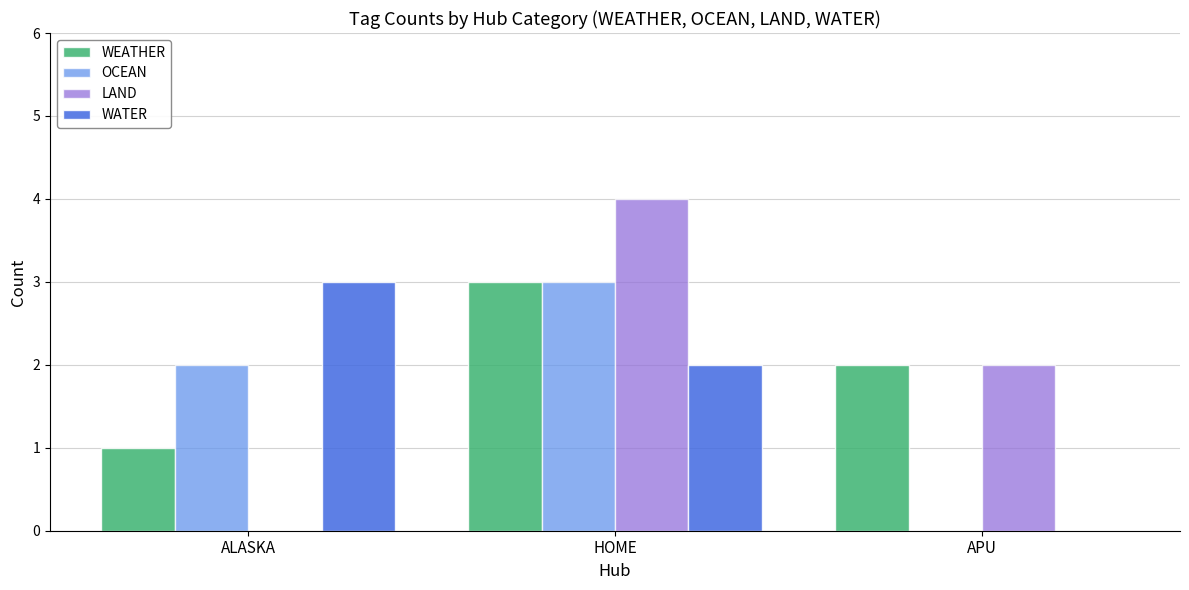

Which series changed the most between ALASKA and APU?

WATER